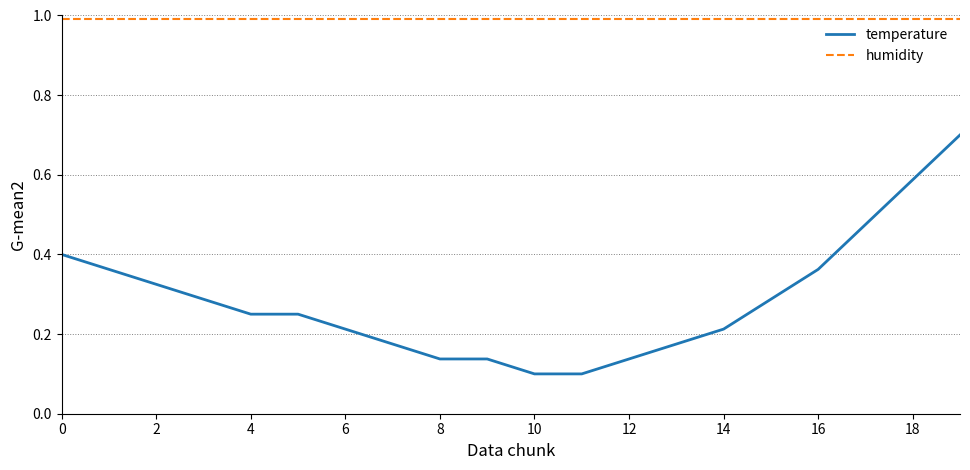

Which series has the largest total across all categories?

humidity